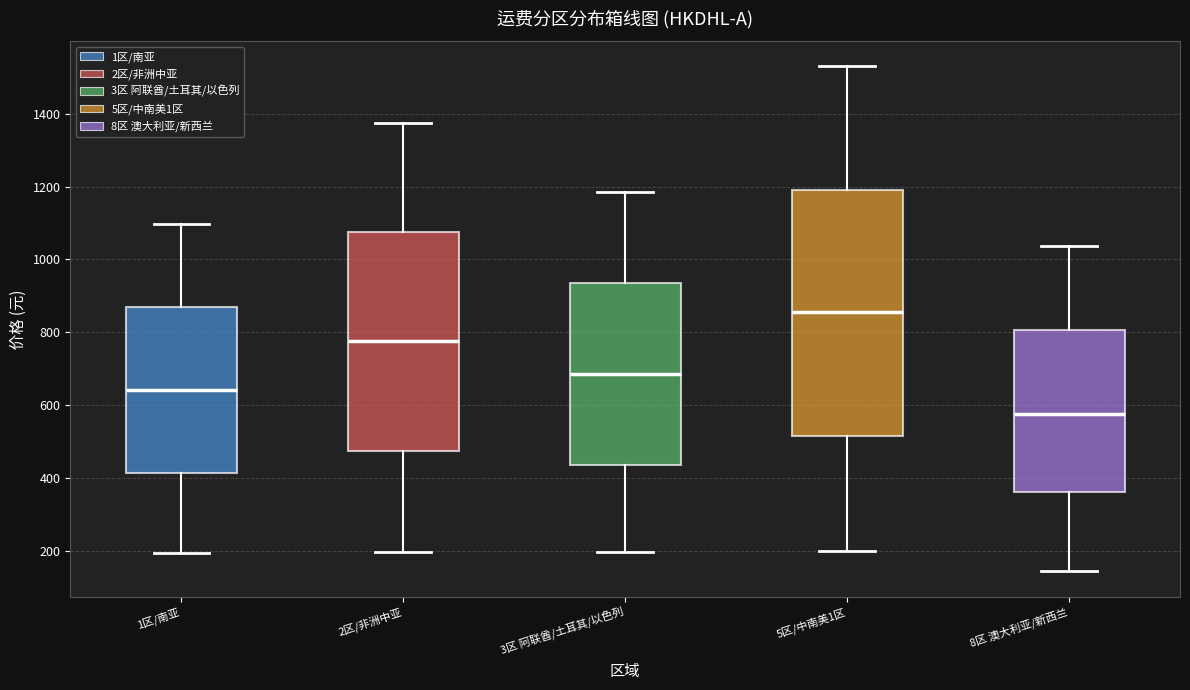

Comparing the boxes themselves (not the whiskers), which one is the tallest?

5区/中南美1区